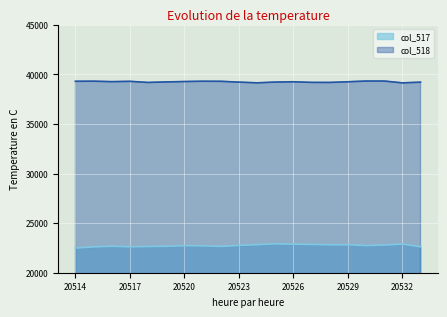

Which has a higher value, 20520 or 20529?

20529